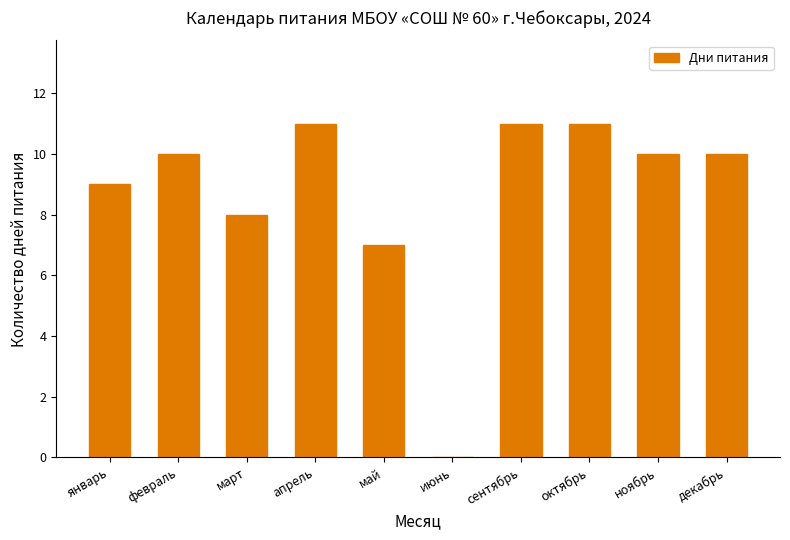

Does the chart contain stacked bars?

No